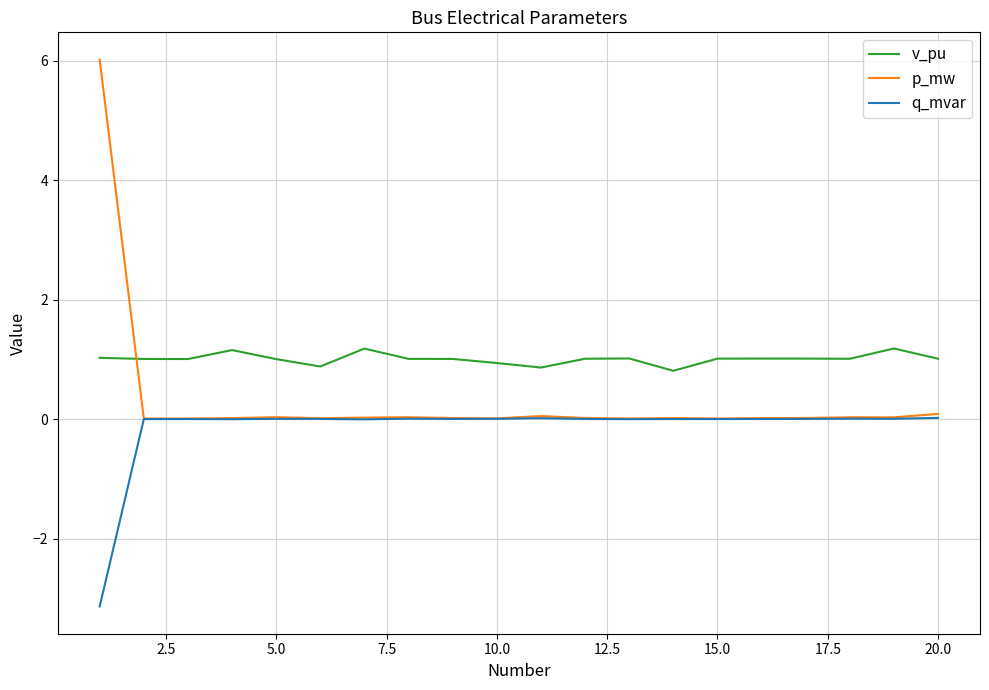

Rank the series by their maximum value, from lowest to highest.

q_mvar, v_pu, p_mw